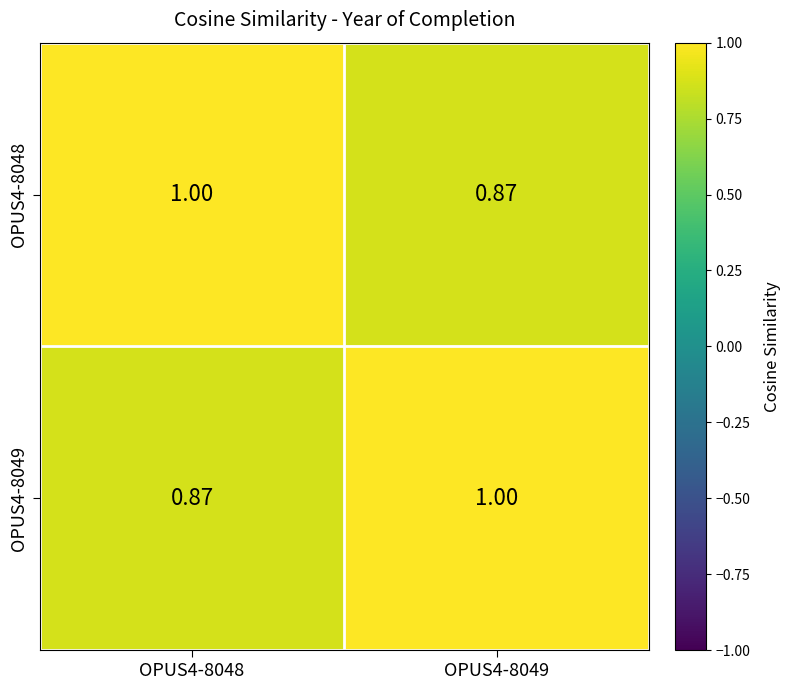

Is the value of OPUS4-8049 at OPUS4-8049 greater than the value of OPUS4-8048 at OPUS4-8049?

Yes